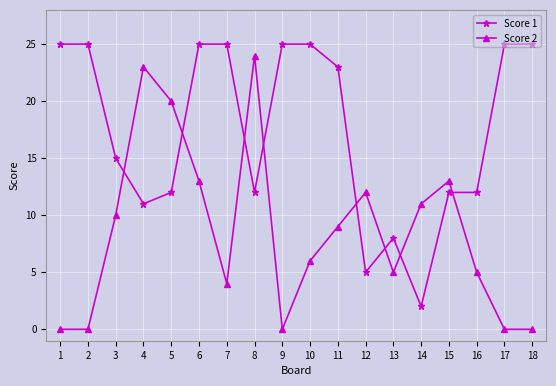

Between 3 and 8, which series saw the biggest shift?

Score 2